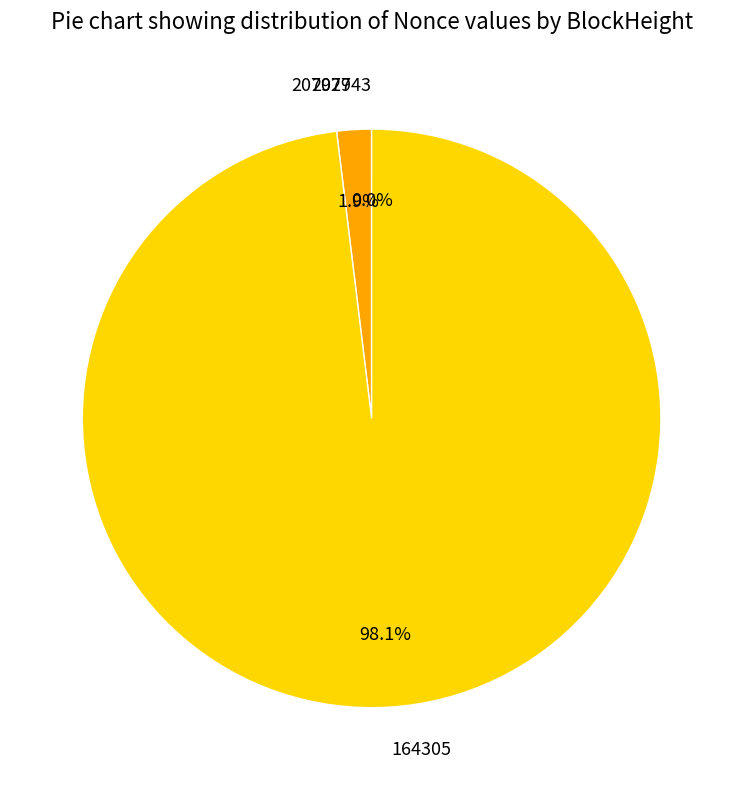

What portion of the pie excludes 207927?

98.1%